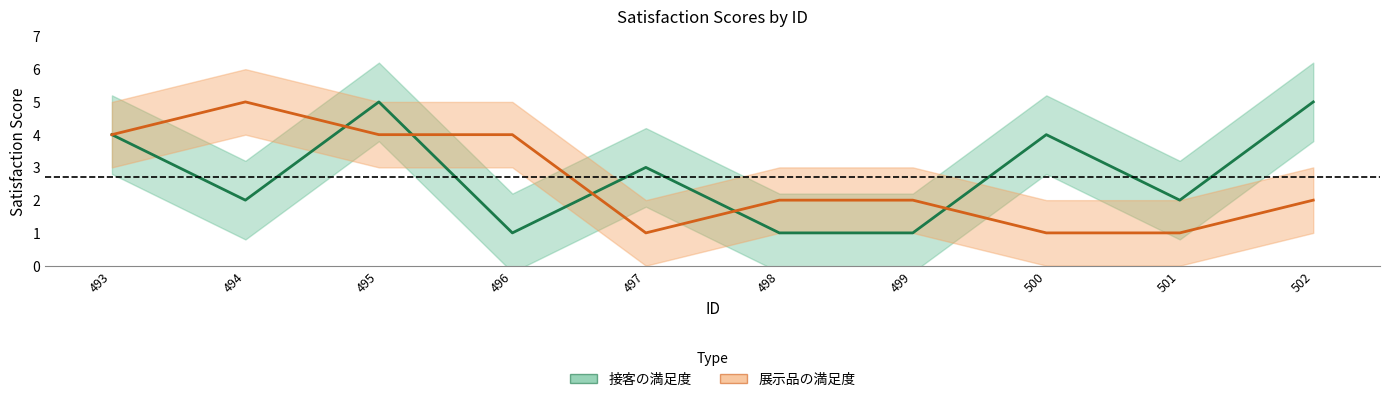

How many interior local valleys does the 展示品の満足度 series have?

1